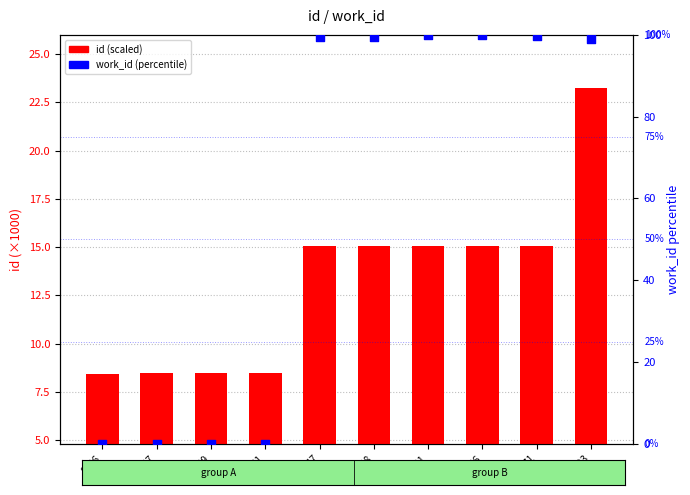

Which series contains the lowest Y value?

work_id (percentile)